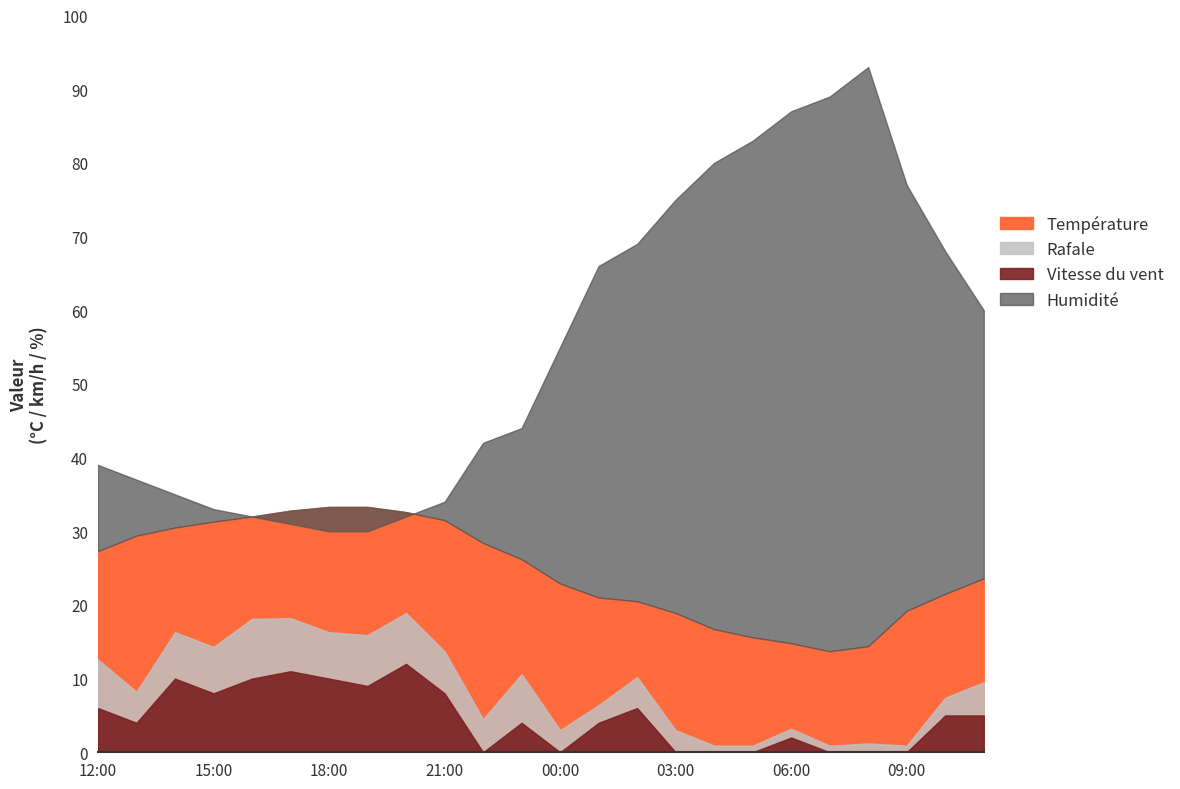

At 23:00, list the series in order from smallest to largest.

Vitesse du vent, Rafale, Température, Humidité